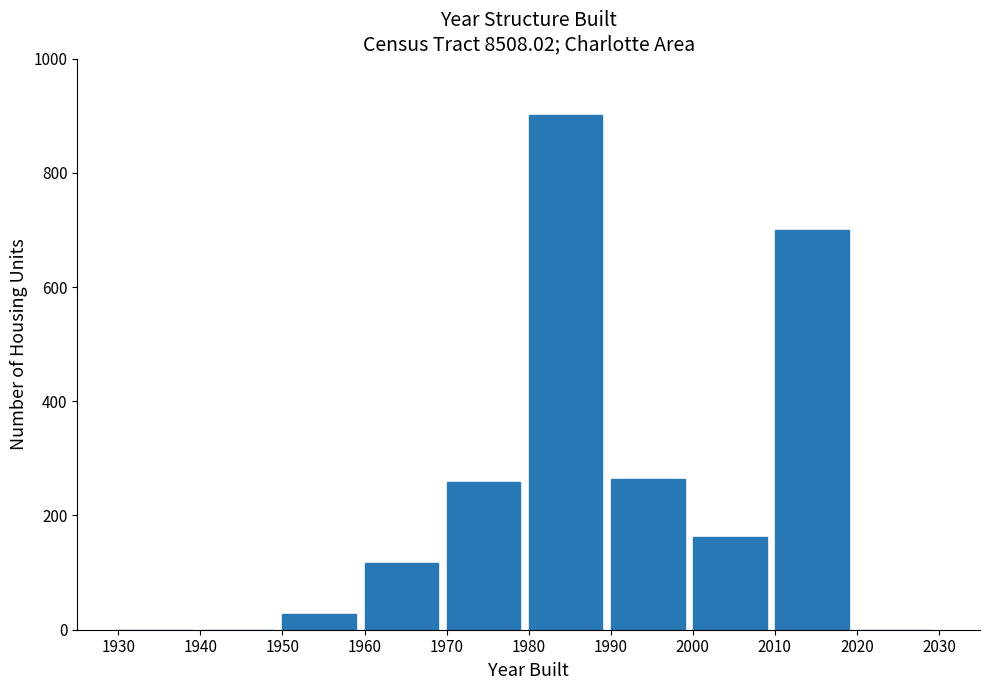

Reading left to right, transcribe all the data shown in this chart.

1930=0	1940=0	1950=27	1960=116	1970=259	1980=901	1990=264	2000=162	2010=700	2020=0